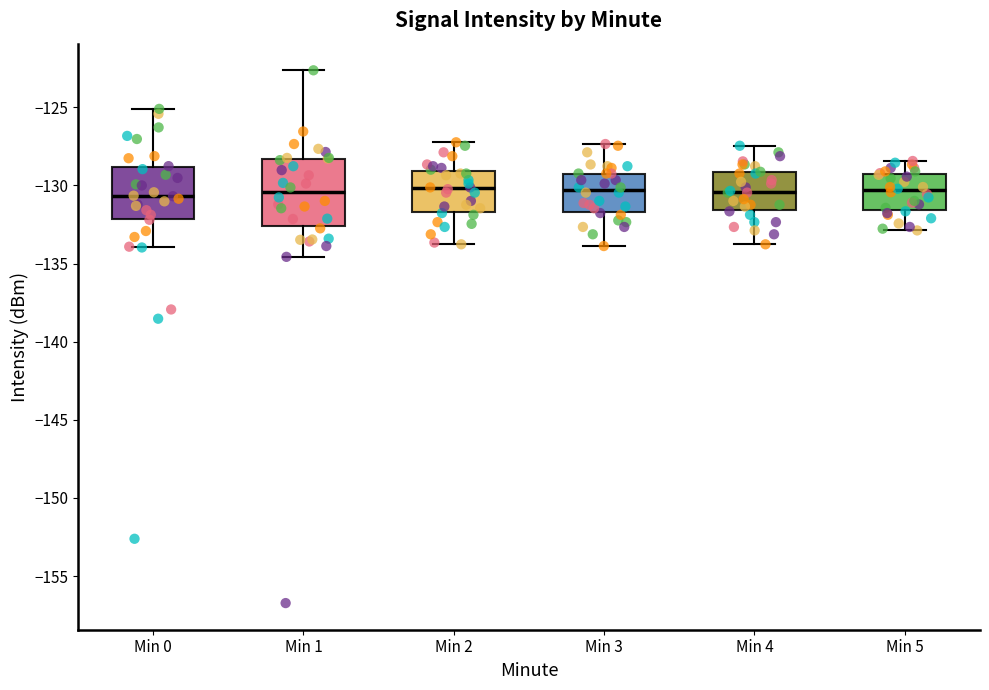

Which box is the tallest, from its lower edge to its upper edge?

Min 1